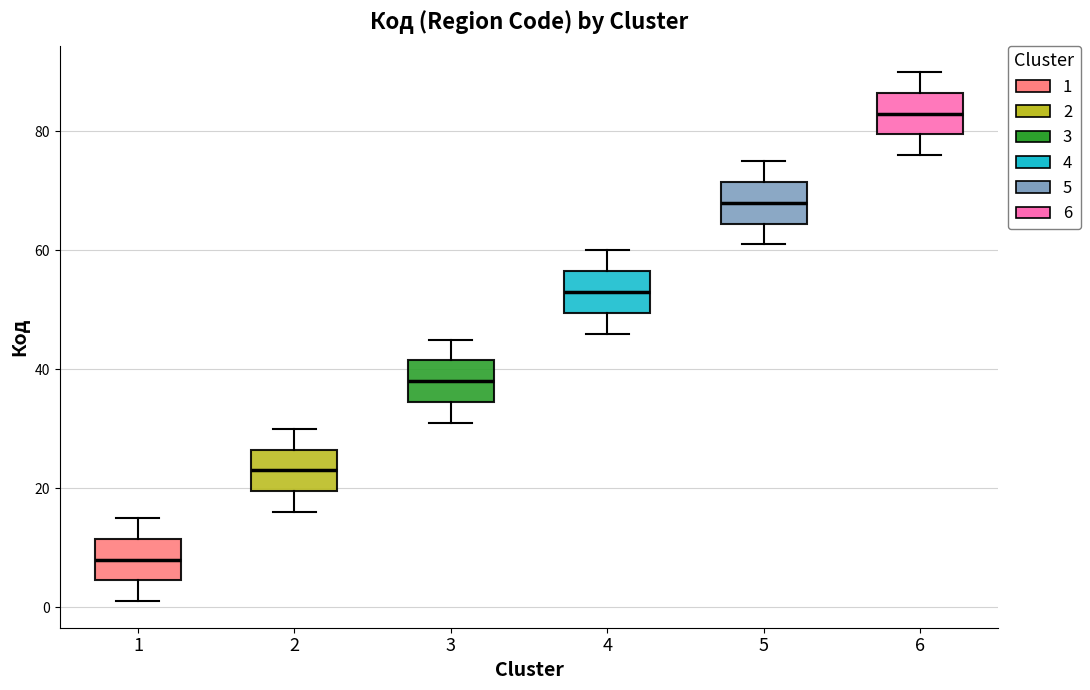

Which box's median line is the lowest?

1